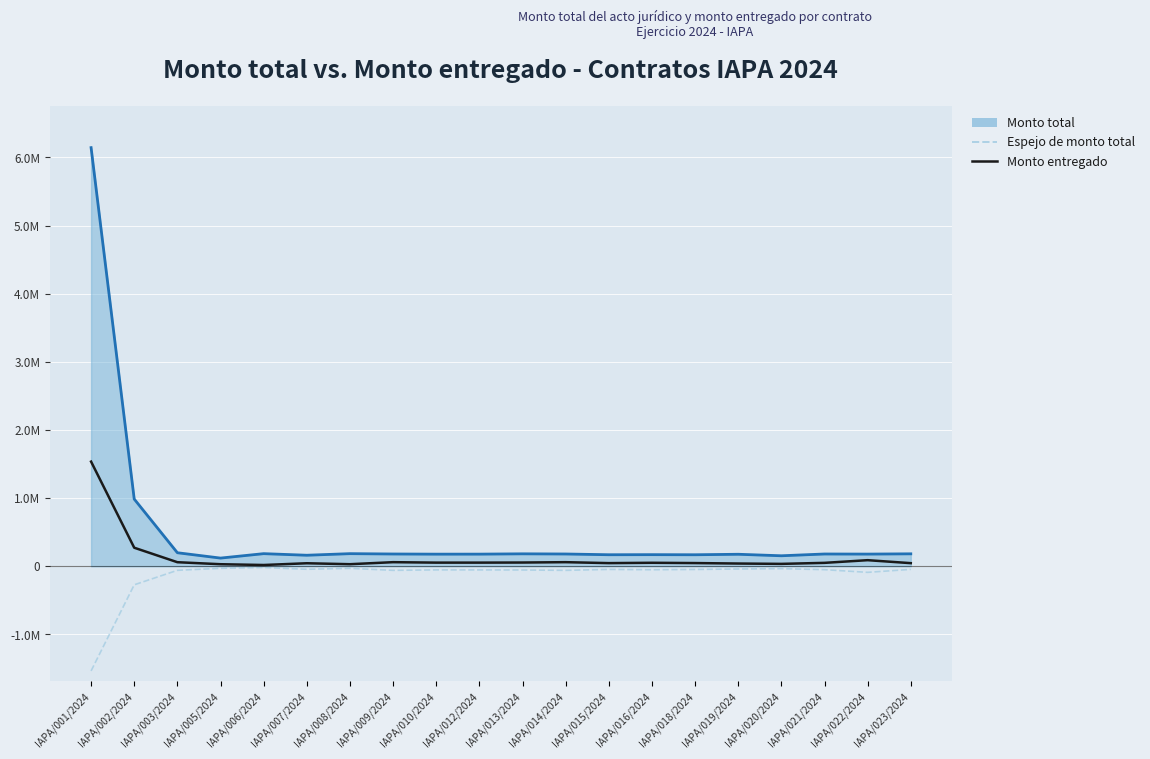

What are all the series names shown in the legend?

Monto total (línea), Espejo de monto total, Monto entregado